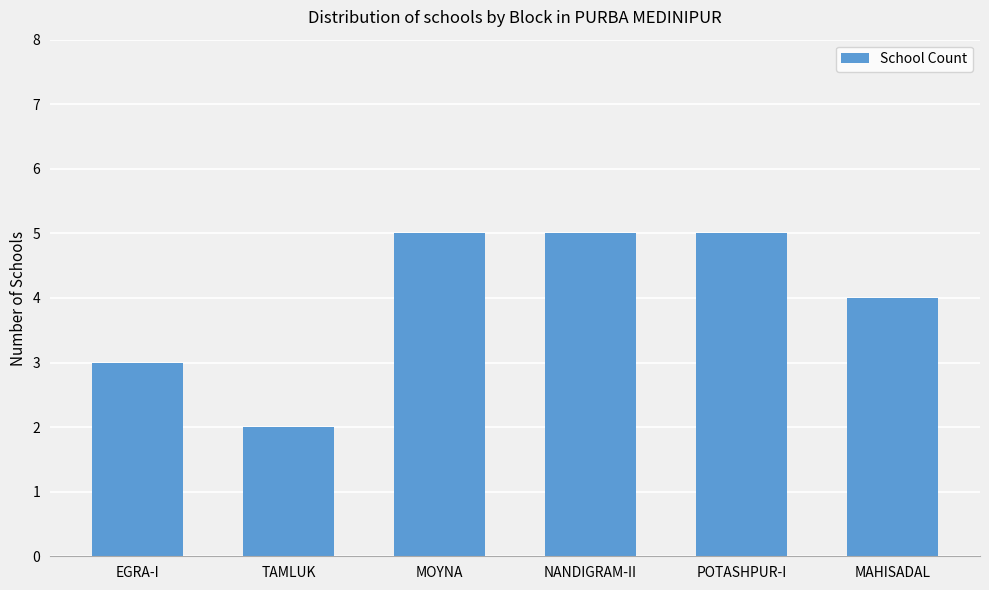

What is the approximate value at MOYNA?

5